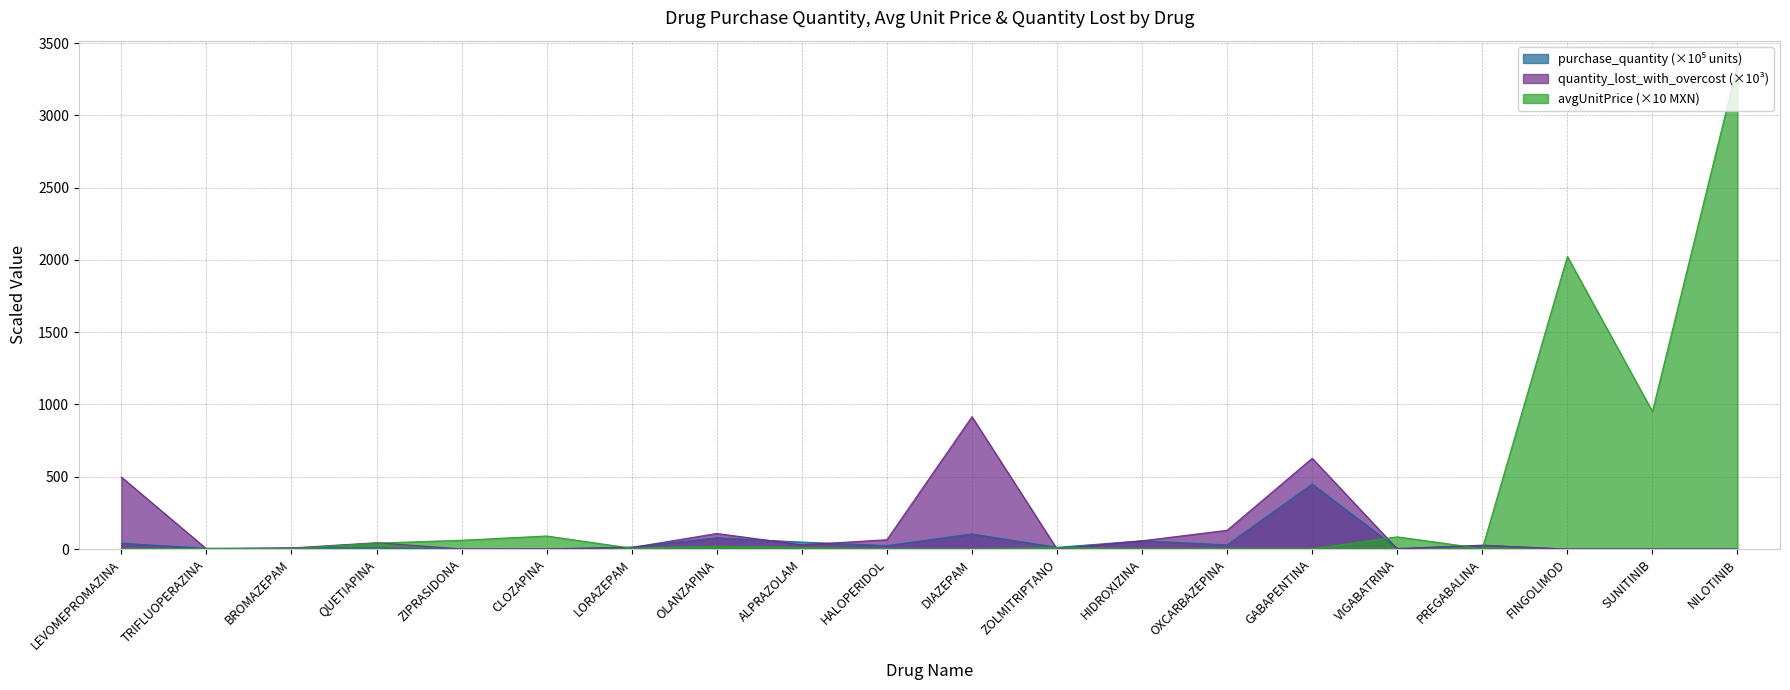

At which label does quantity_lost_with_overcost first exceed 27?

LEVOMEPROMAZINA